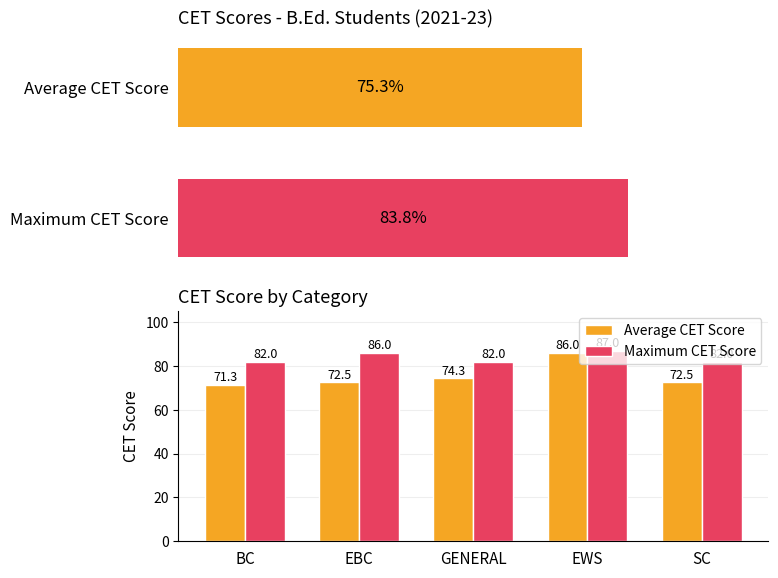

How many values in the Average CET Score series exceed 72?

4